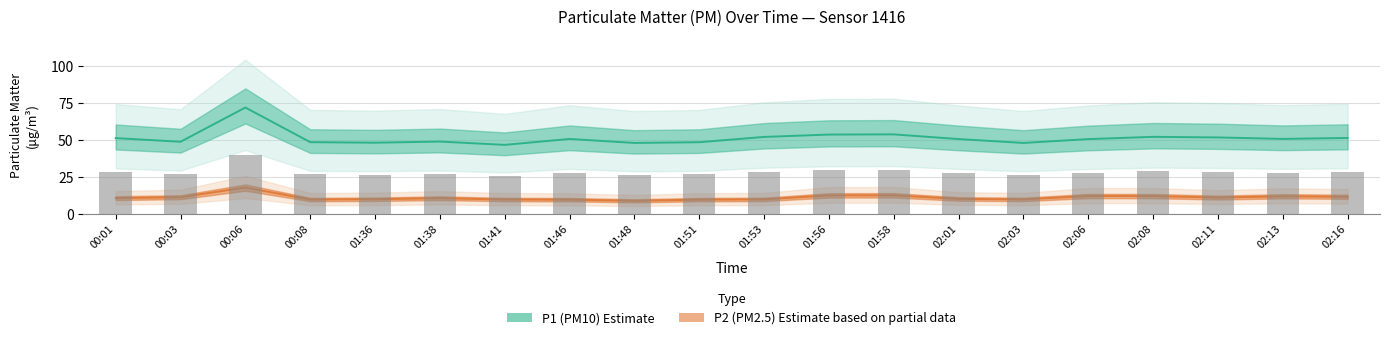

How many data points does each series have?

20